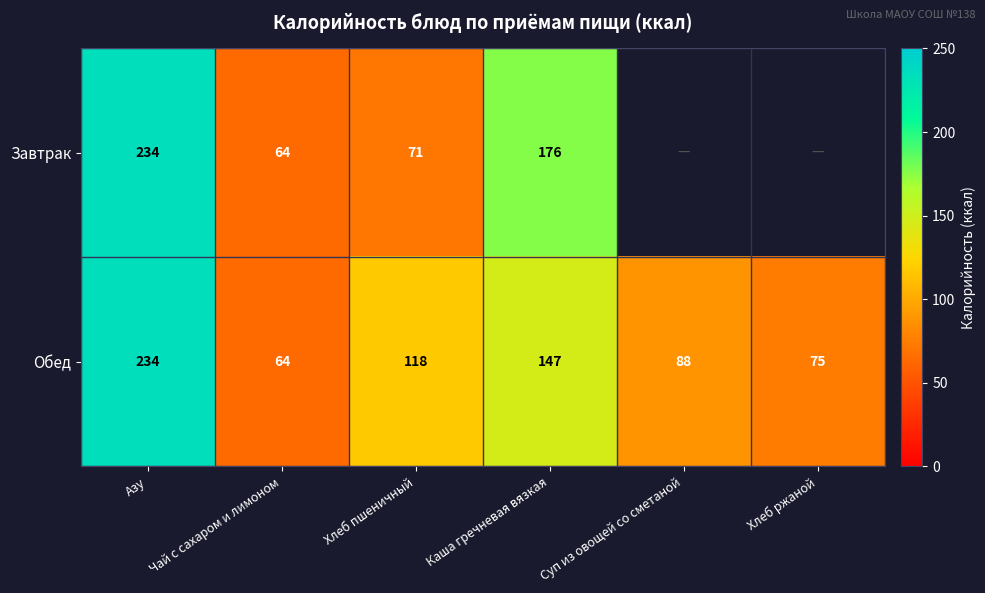

What is the approximate value of Обед at Чай с сахаром и лимоном?

64